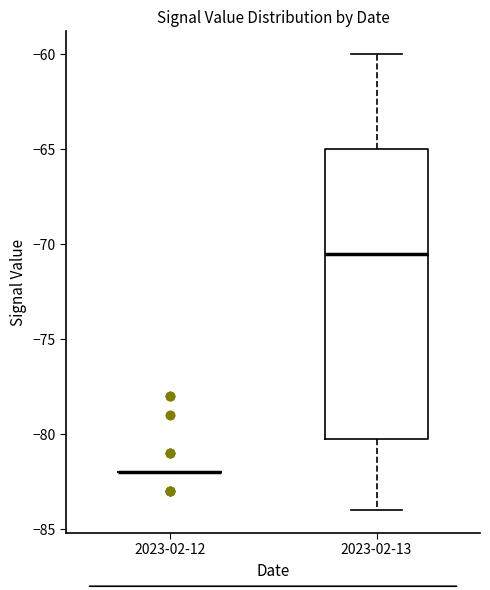

Reading left to right, transcribe this box plot: for each box, give where its median line is, the range the box spans, and where its two whiskers end, as read against the y-axis. The values are not printed on the chart, so give them approximately, as read against the axis.

2023-02-12: box collapsed to a line at -82.0, whiskers -82.0 to -82.0
2023-02-13: median -70.5, box -80.0 to -65.0, whiskers -84.0 to -60.0